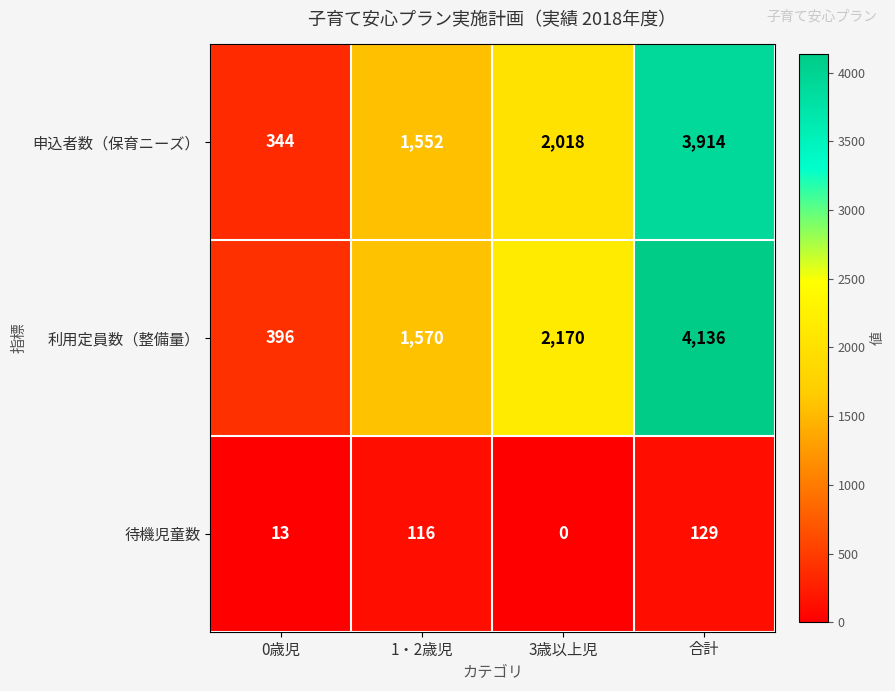

Rank the series by their maximum value, from lowest to highest.

待機児童数, 申込者数（保育ニーズ）, 利用定員数（整備量）